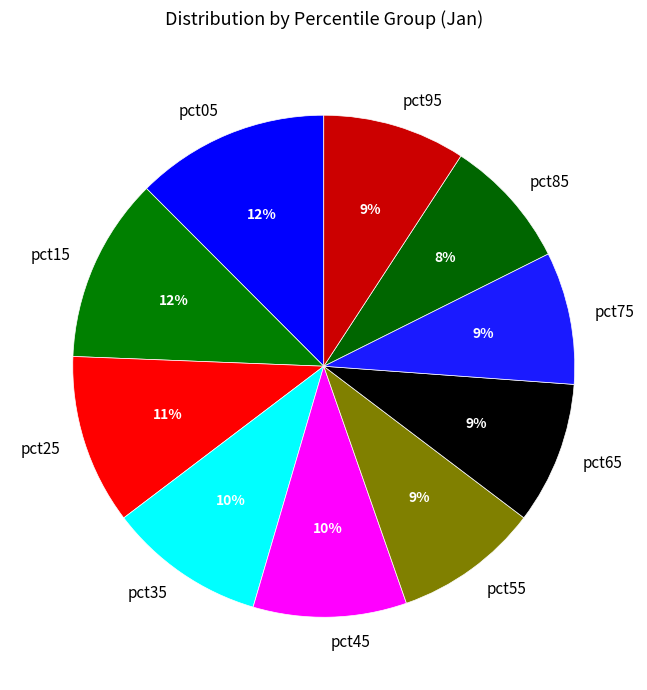

Which has a higher value, pct05 or pct55?

pct05